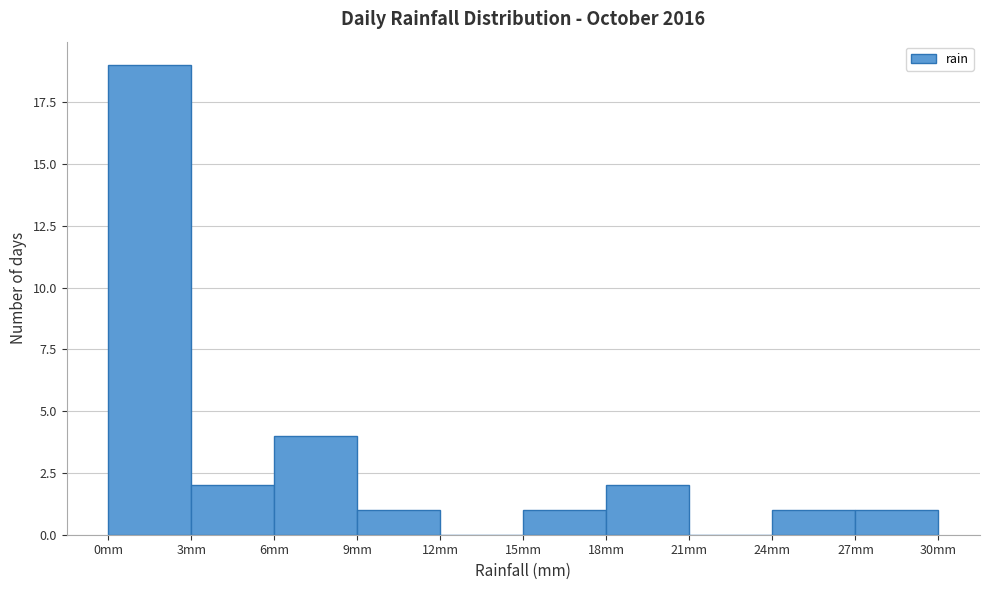

Reading left to right, transcribe this chart: for each bar, give the range it covers on the x-axis and its height. The values are not printed on the chart, so give them approximately, as read against the axis.

0 to 3: 19
3 to 6: 2
6 to 9: 4
9 to 12: 1
12 to 15: 0
15 to 18: 1
18 to 21: 2
21 to 24: 0
24 to 27: 1
27 to 30: 1